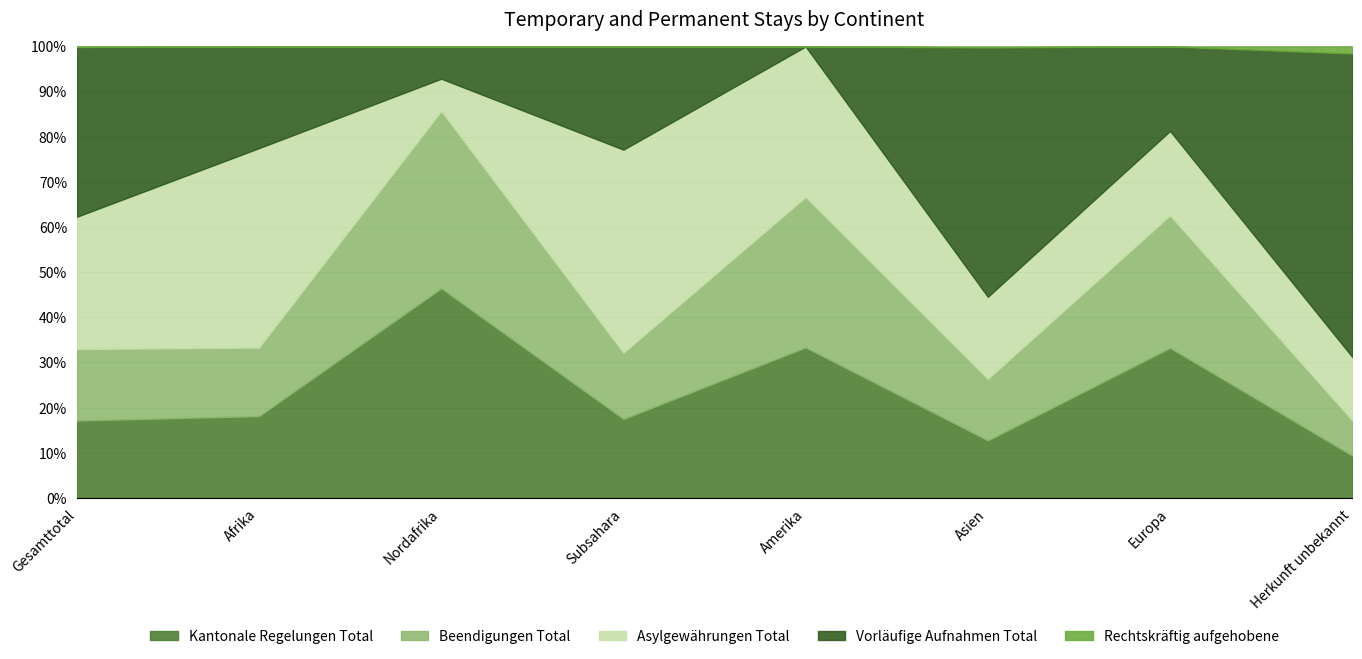

Reading left to right, transcribe all the data shown in this chart.

Kantonale Regelungen Total: Gesamttotal=521	Afrika=235	Nordafrika=13	Subsahara=222	Amerika=4	Asien=173	Europa=103	Herkunft unbekannt=6
Beendigungen Total: Gesamttotal=482	Afrika=197	Nordafrika=11	Subsahara=186	Amerika=4	Asien=185	Europa=91	Herkunft unbekannt=5
Asylgewährungen Total: Gesamttotal=891	Afrika=573	Nordafrika=2	Subsahara=571	Amerika=4	Asien=247	Europa=58	Herkunft unbekannt=9
Vorläufige Aufnahmen Total: Gesamttotal=1143	Afrika=292	Nordafrika=2	Subsahara=290	Amerika=0	Asien=750	Europa=58	Herkunft unbekannt=43
Rechtskräftig aufgehobene: Gesamttotal=4	Afrika=0	Nordafrika=0	Subsahara=0	Amerika=0	Asien=3	Europa=0	Herkunft unbekannt=1